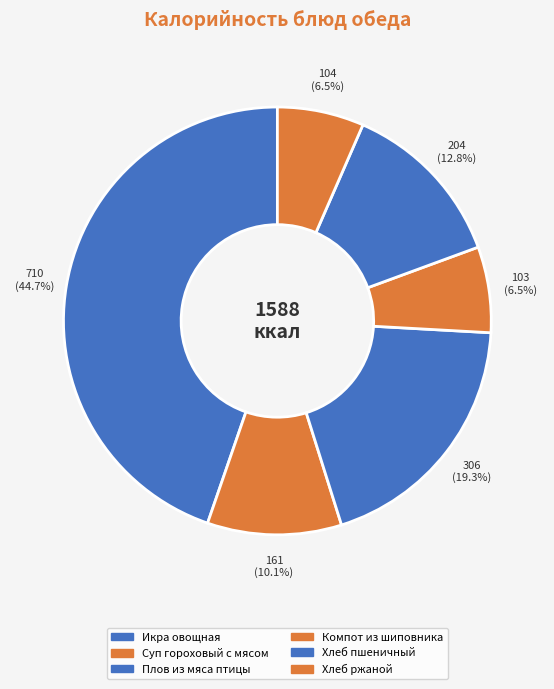

Does any single category account for the majority?

No